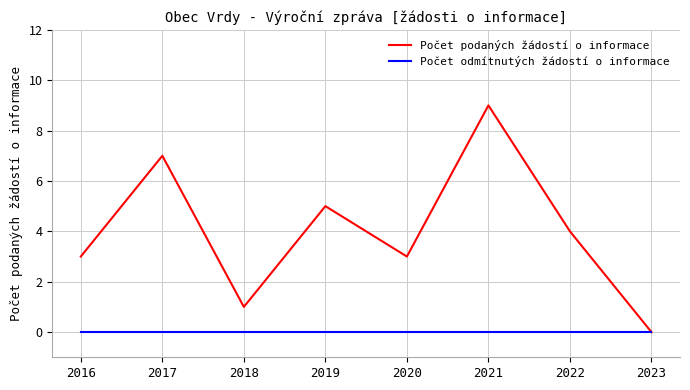

Rank the series at 2022 from lowest to highest value.

Počet odmítnutých žádostí o informace, Počet podaných žádostí o informace